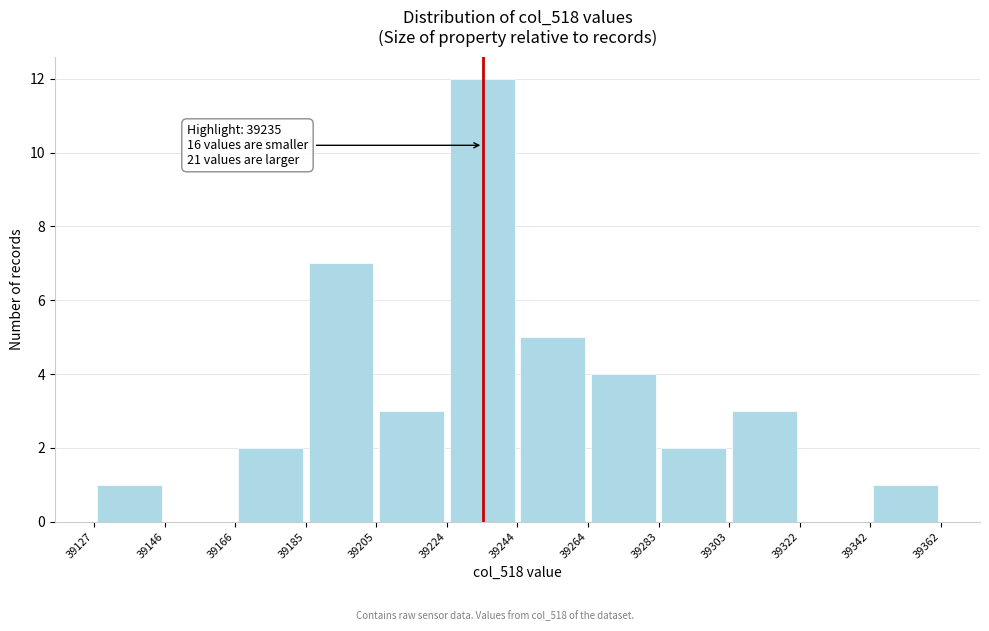

Which range on the x-axis has the tallest bar?

39224 to 39244